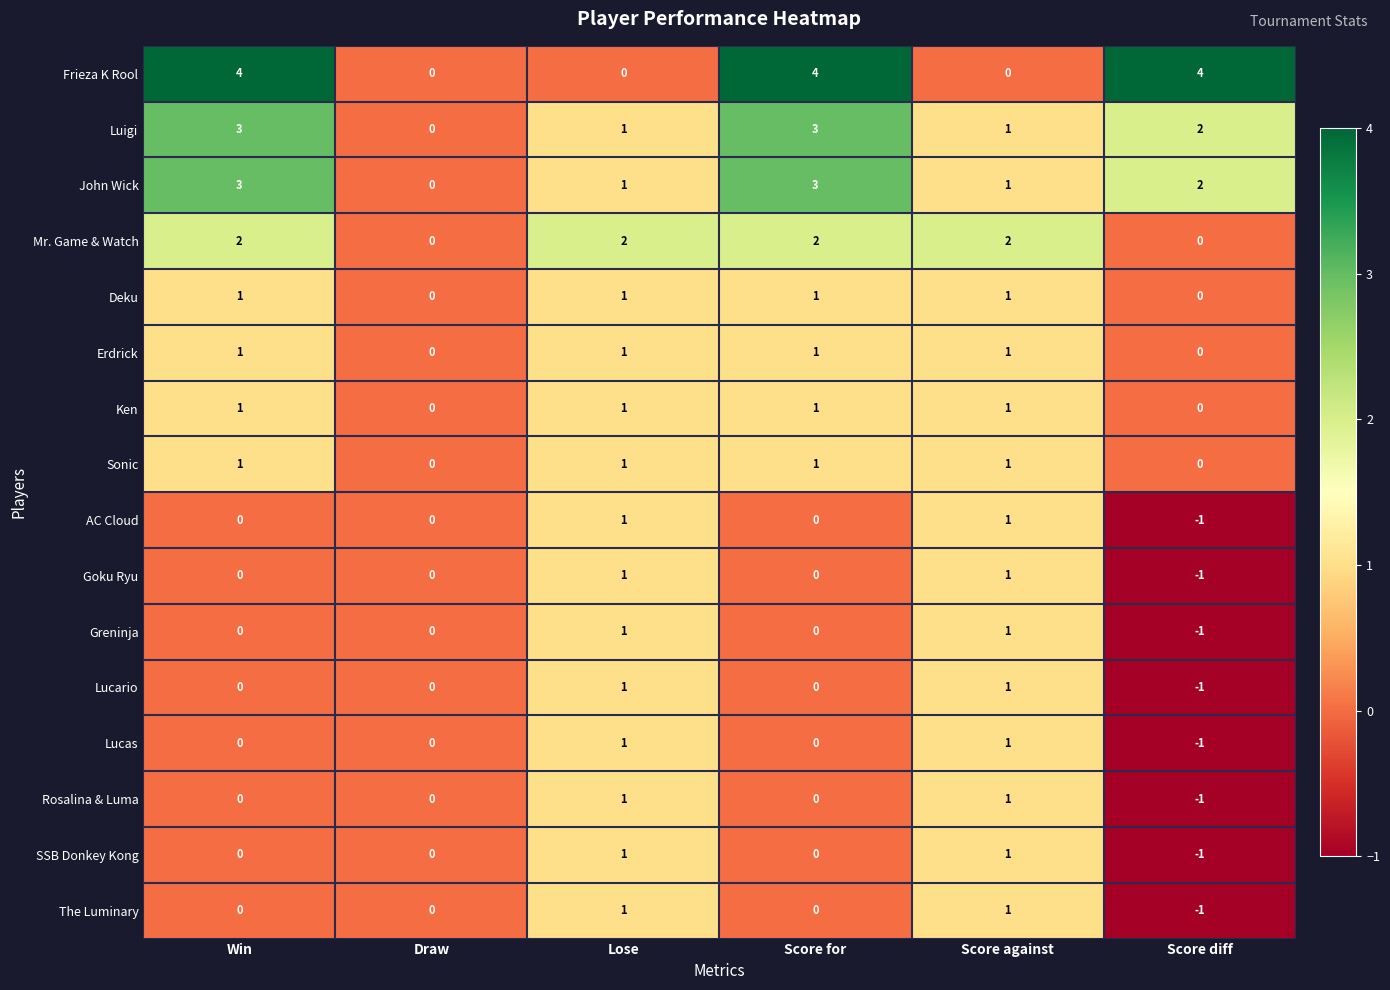

The Rosalina & Luma series shows 1 at Draw. True or false?

False